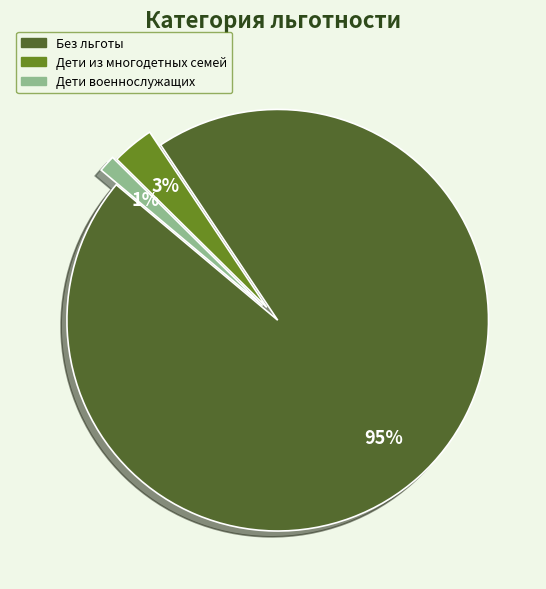

What percentage is the Дети военнослужащих slice, to the nearest percent?

1%